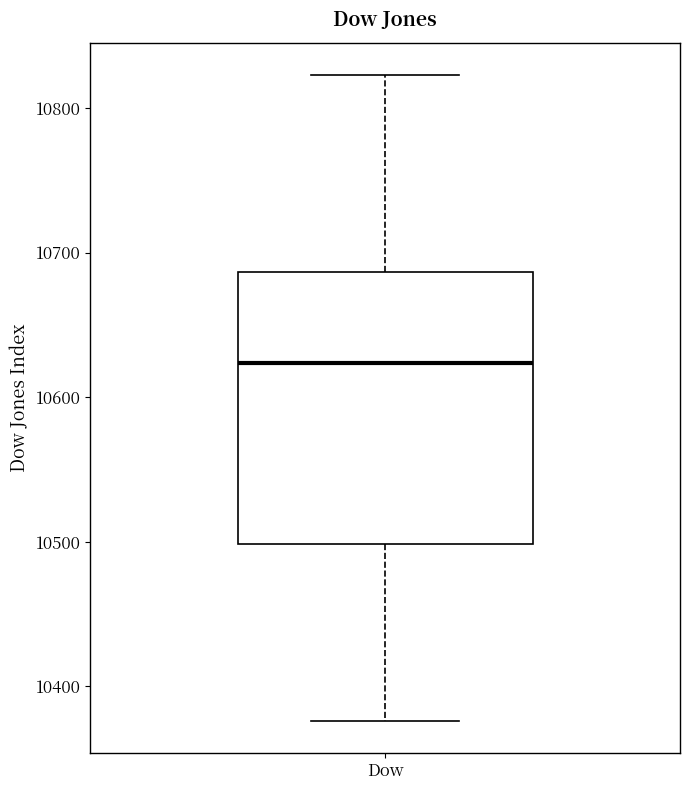

Transcribe this box plot: give where the median line is, the range the box spans, and where the two whiskers end, as read against the y-axis. The values are not printed on the chart, so give them approximately, as read against the axis.

median 10620, box 10500 to 10690, whiskers 10380 to 10820